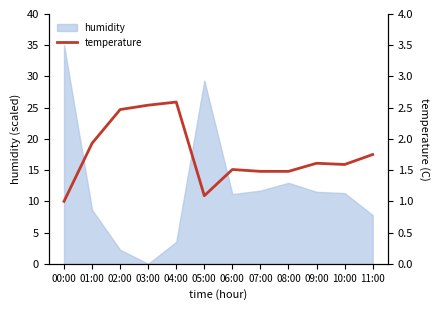

True or false: the data shows 1.0 at 00:00.

True